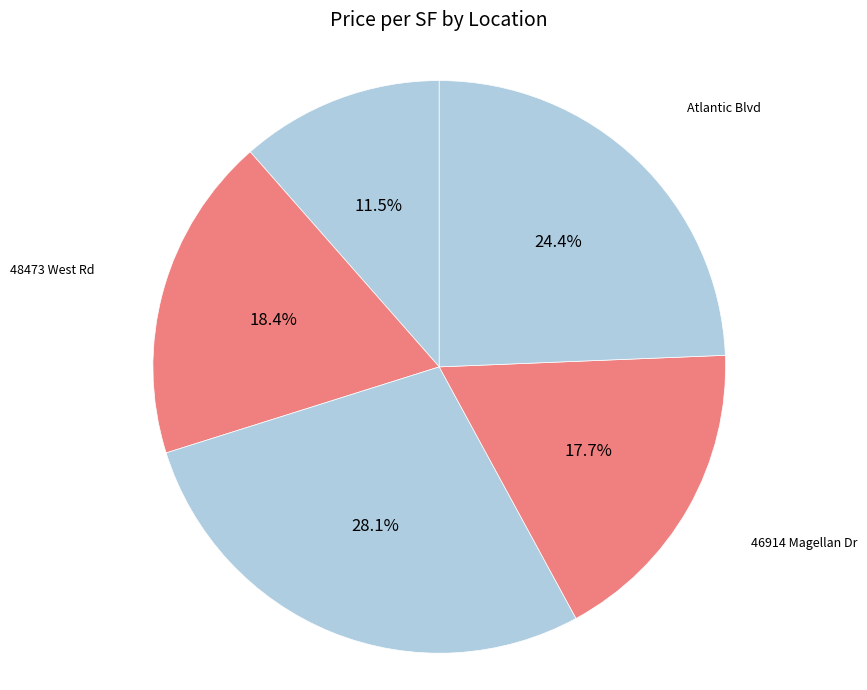

True or false: 46914 Magellan Dr accounts for 18% of the total.

True